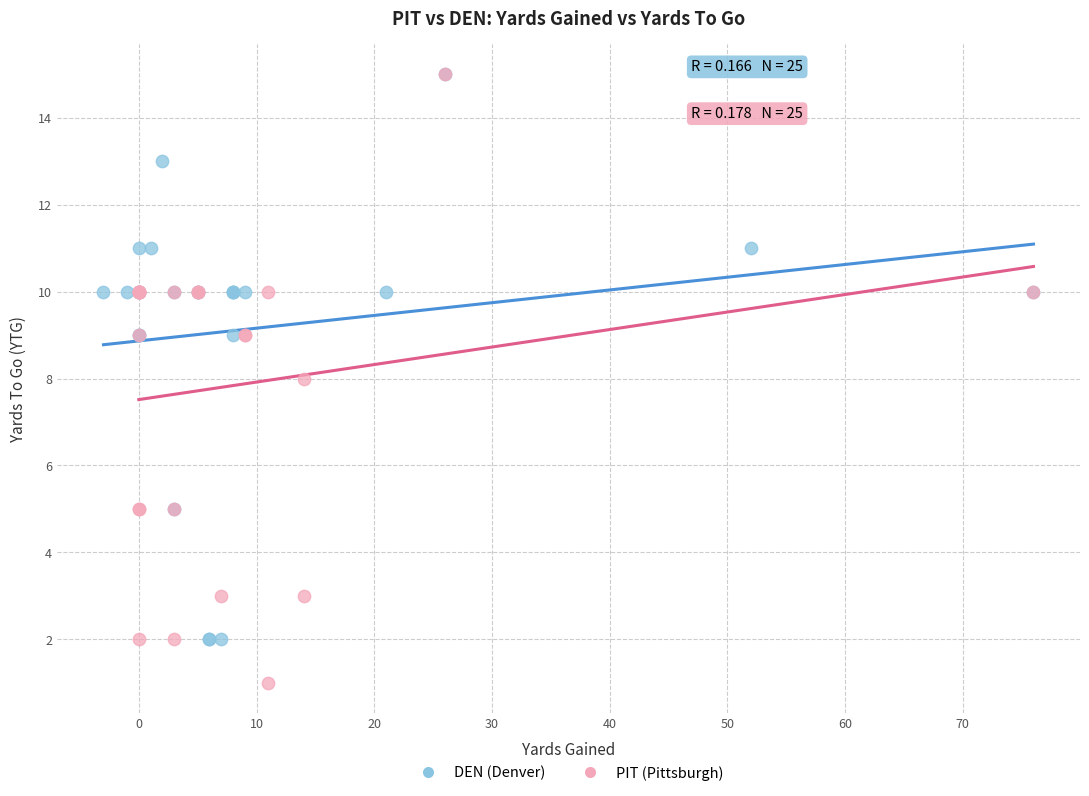

Which series has the largest Y range (max minus min)?

PIT (Pittsburgh)